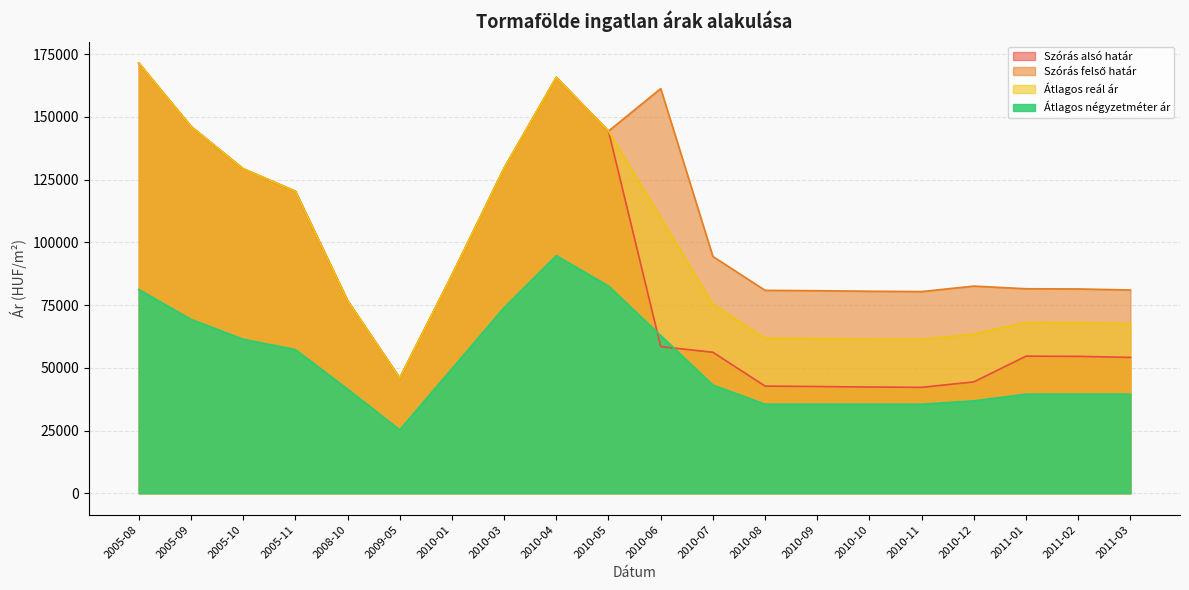

True or false: Átlagos reál ár has a value of 27158 at 2010-03.

False